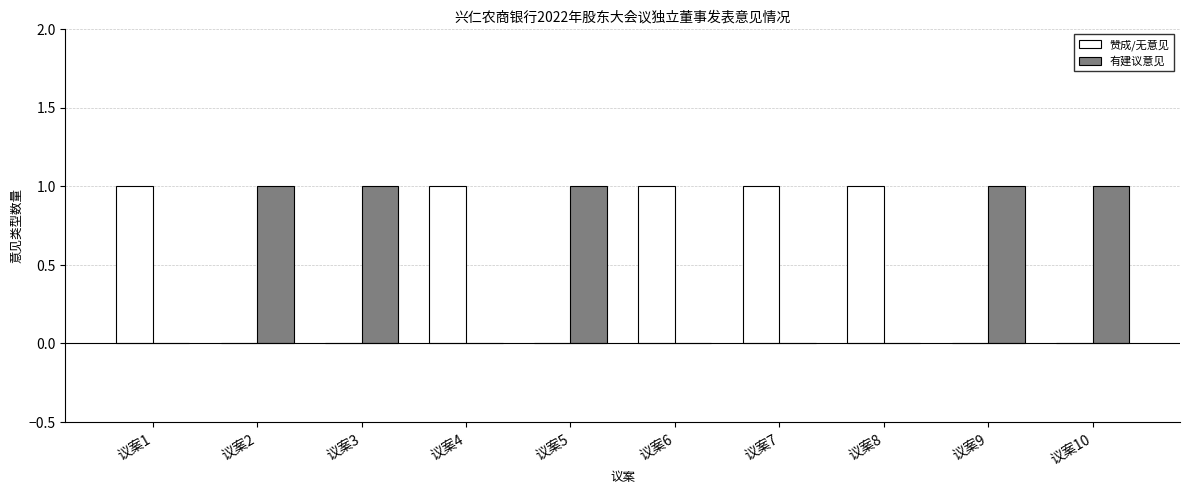

What is the sum of all 赞成/无意见 values?

5